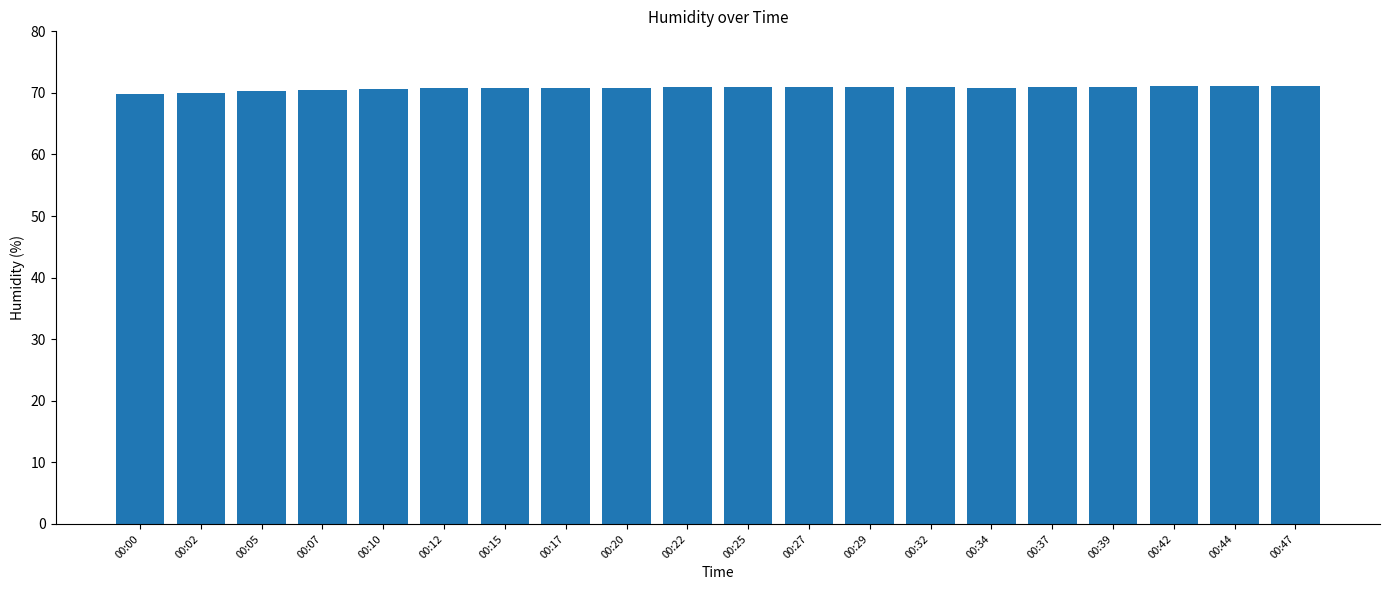

What is the ratio of the value at 00:22 to the value at 00:00?

1.0